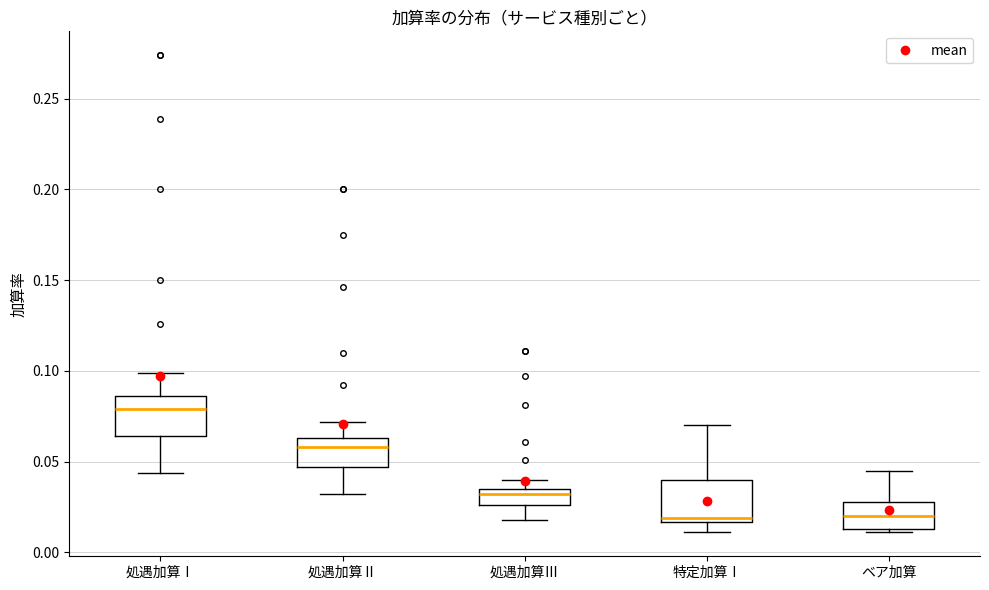

Reading left to right, transcribe this box plot: for each box, give where its median line is, the range the box spans, and where its two whiskers end, as read against the y-axis. The values are not printed on the chart, so give them approximately, as read against the axis.

処遇加算Ⅰ: median 0.080, box 0.065 to 0.085, whiskers 0.045 to 0.100
処遇加算Ⅱ: median 0.060, box 0.045 to 0.065, whiskers 0.030 to 0.070
処遇加算Ⅲ: median 0.030, box 0.025 to 0.035, whiskers 0.020 to 0.040
特定加算Ⅰ: median 0.020, box 0.015 to 0.040, whiskers 0.010 to 0.070
ベア加算: median 0.020, box 0.015 to 0.030, whiskers 0.010 to 0.045